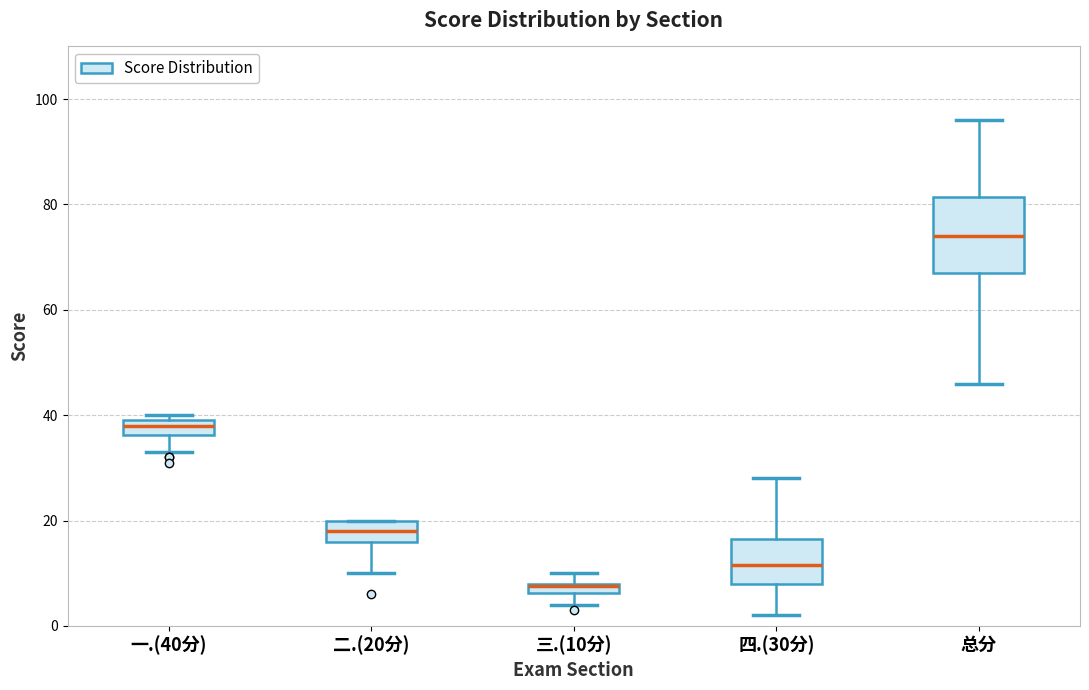

Which box's median line is the lowest?

三.(10分)